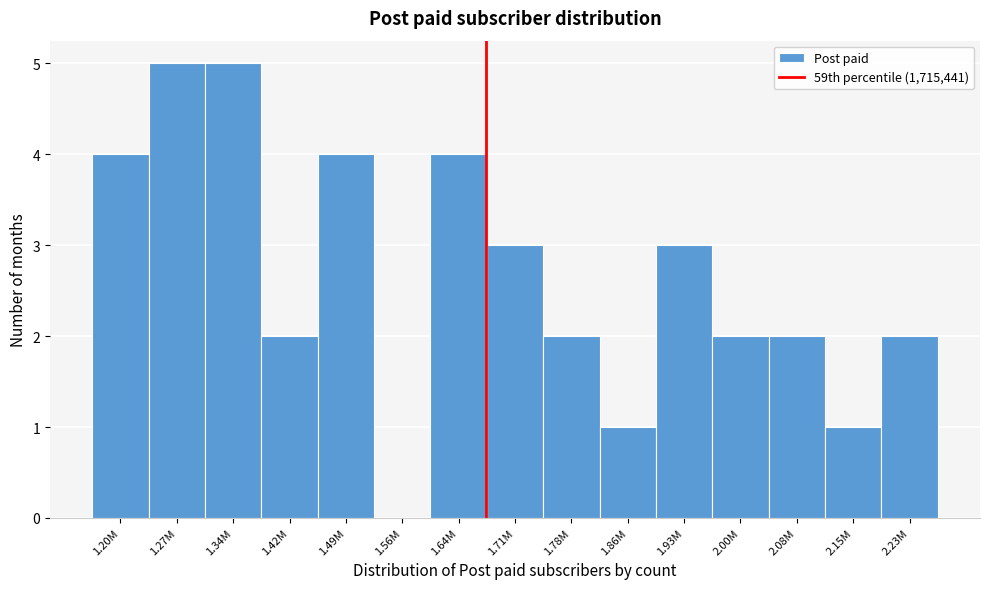

Reading left to right, transcribe all the data shown in this chart.

1.20M=4	1.27M=5	1.34M=5	1.42M=2	1.49M=4	1.56M=0	1.64M=4	1.71M=3	1.78M=2	1.86M=1	1.93M=3	2.00M=2	2.08M=2	2.15M=1	2.23M=2